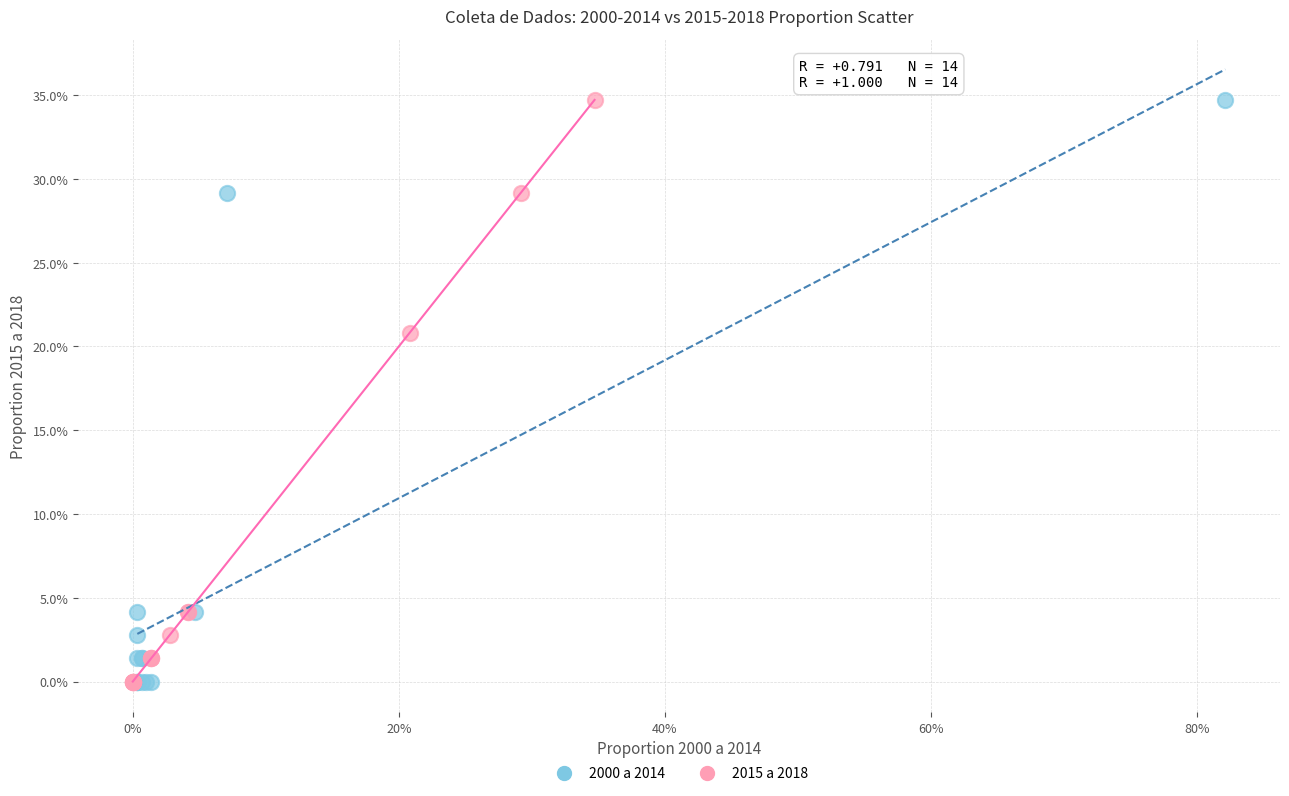

What are all the series names shown in the legend?

2000 a 2014, 2015 a 2018